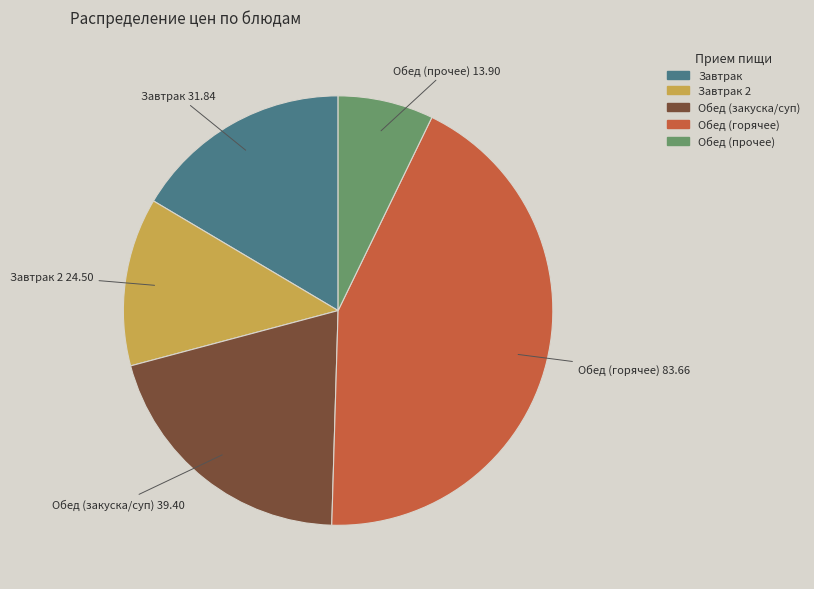

Is there any slice that represents more than half of the pie?

No